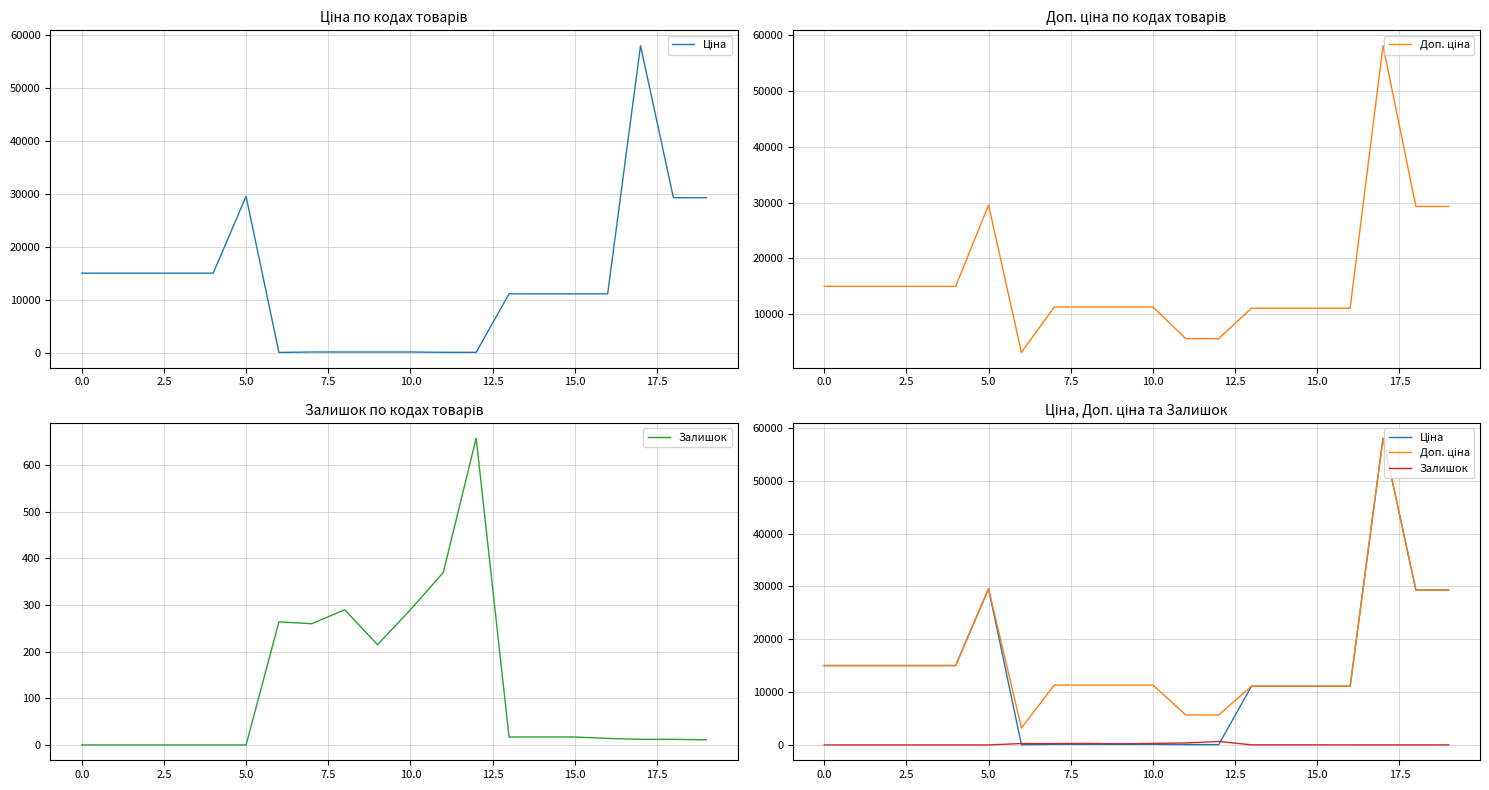

What is the average value of the Доп. ціна series?

16280.1